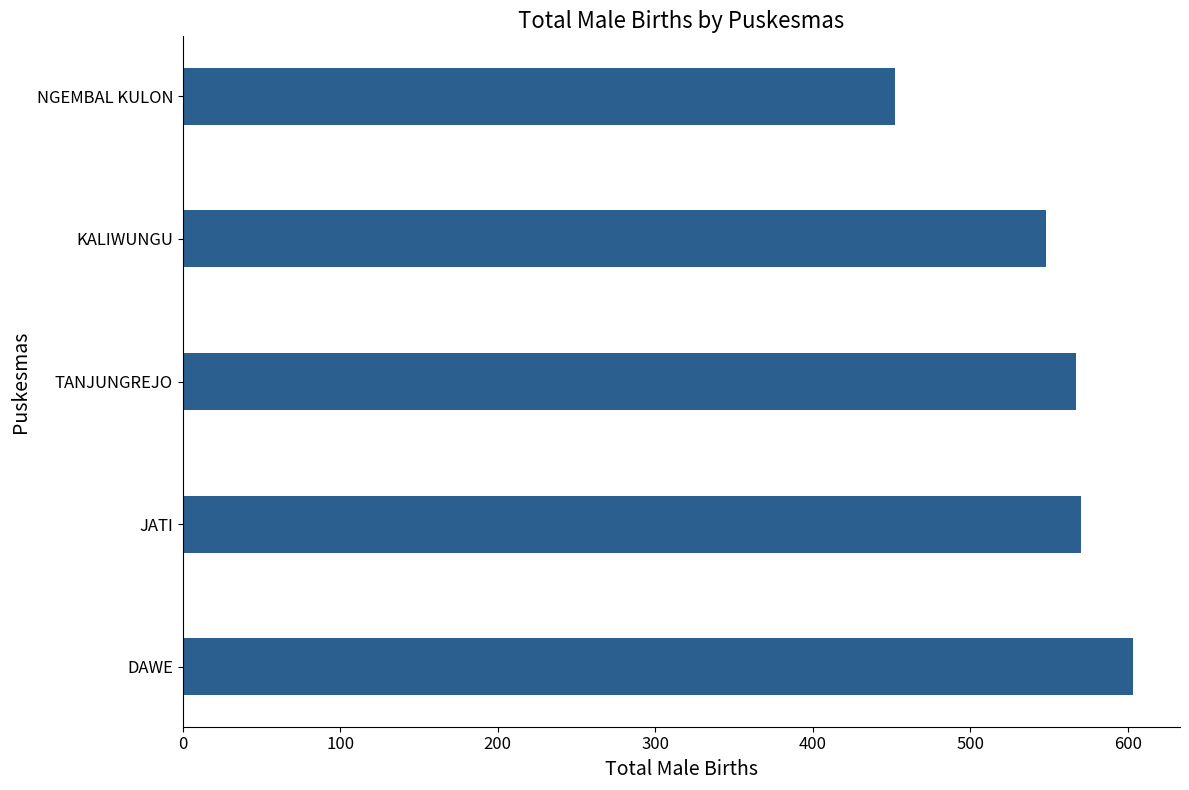

How many bars are there in total?

5